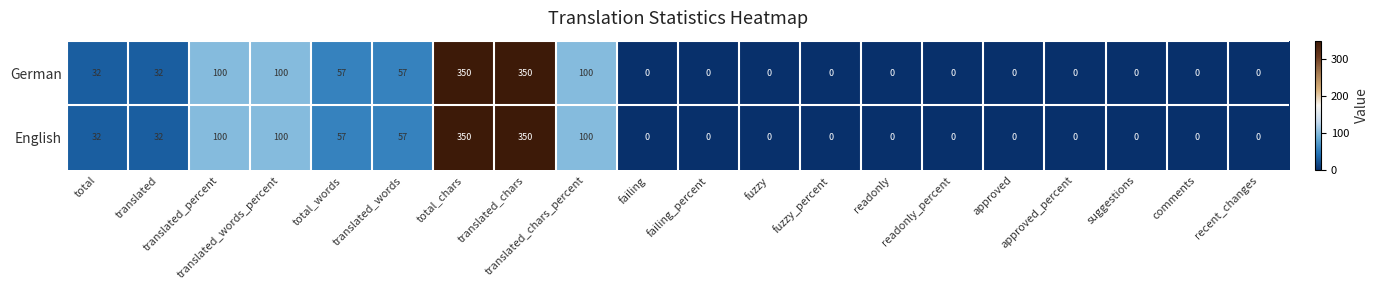

What is the greatest value displayed?

350